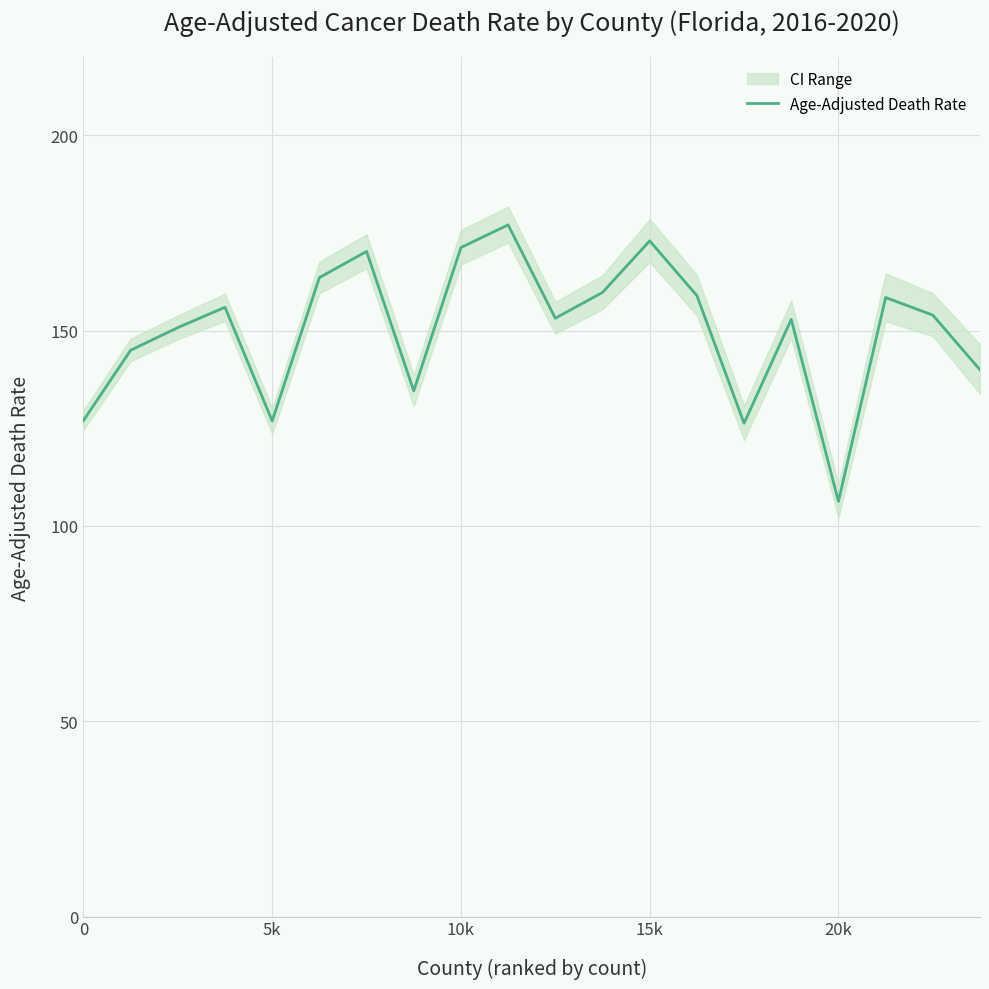

What is the maximum value shown in the chart?

177.1